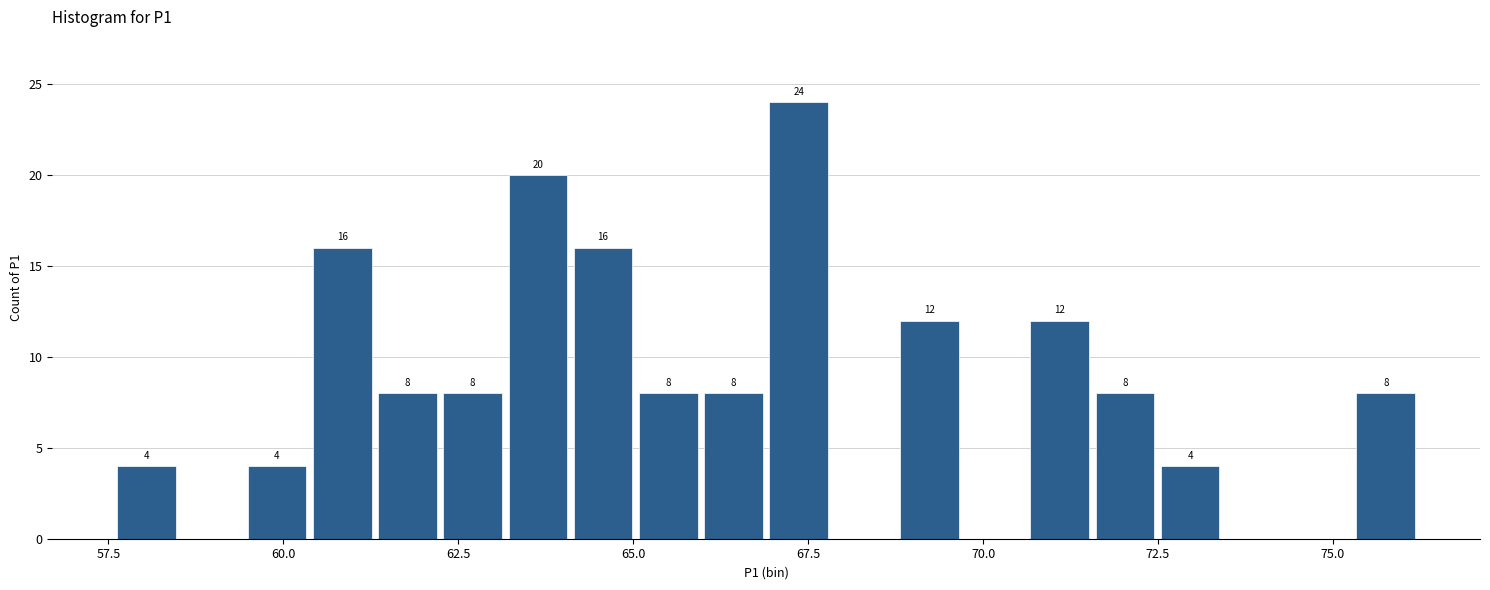

Read against the x-axis, roughly where is the centre of the tallest bar?

67.5